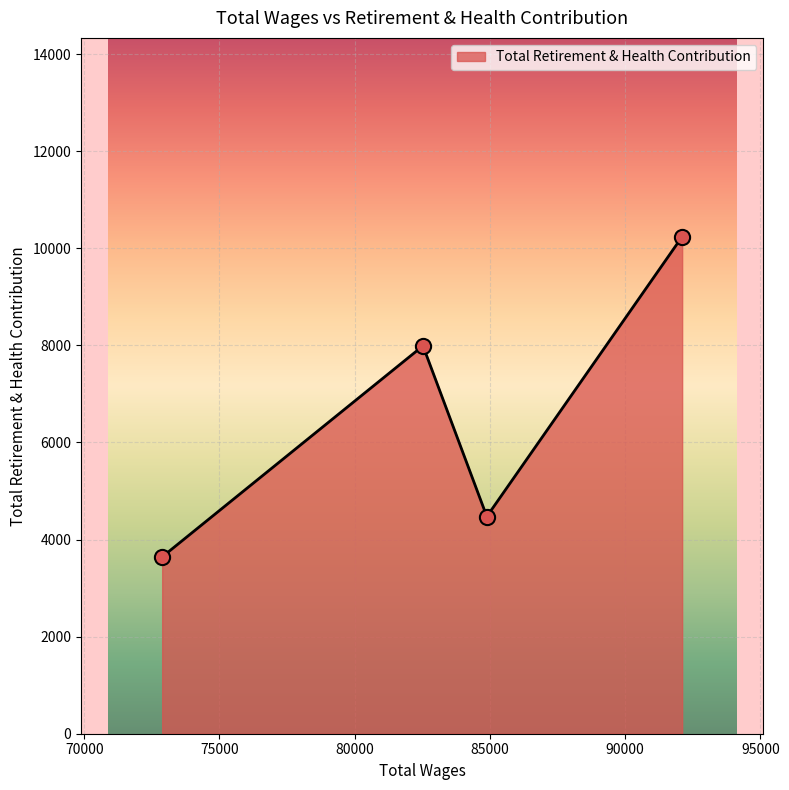

What is the sum of all values?

26349